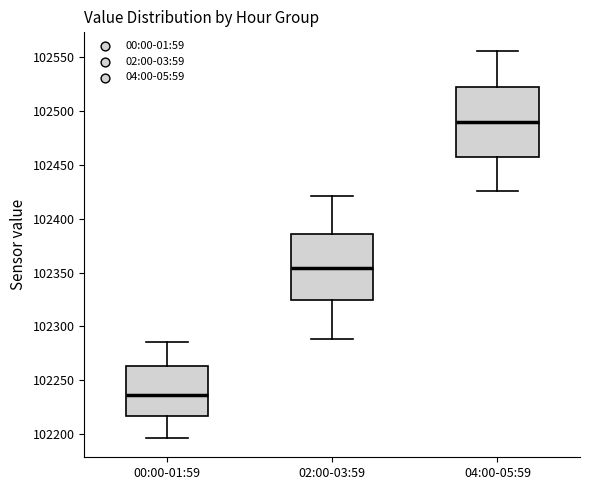

Reading left to right, read every box against the y-axis: the position of its median line, the range the box covers, and the ends of its whiskers. The values are not printed on the chart, so give them approximately, as read against the axis.

00:00-01:59: median 102235, box 102215 to 102265, whiskers 102195 to 102285
02:00-03:59: median 102355, box 102325 to 102385, whiskers 102290 to 102420
04:00-05:59: median 102490, box 102460 to 102520, whiskers 102425 to 102555